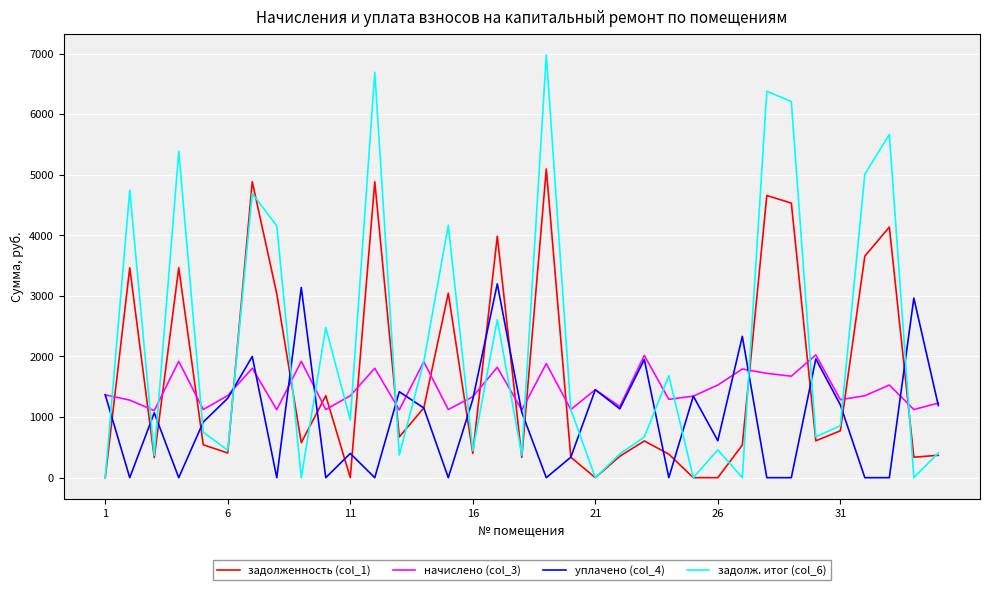

List the series in order of their peak value, lowest first.

начислено (col_3), уплачено (col_4), задолженность (col_1), задолж. итог (col_6)